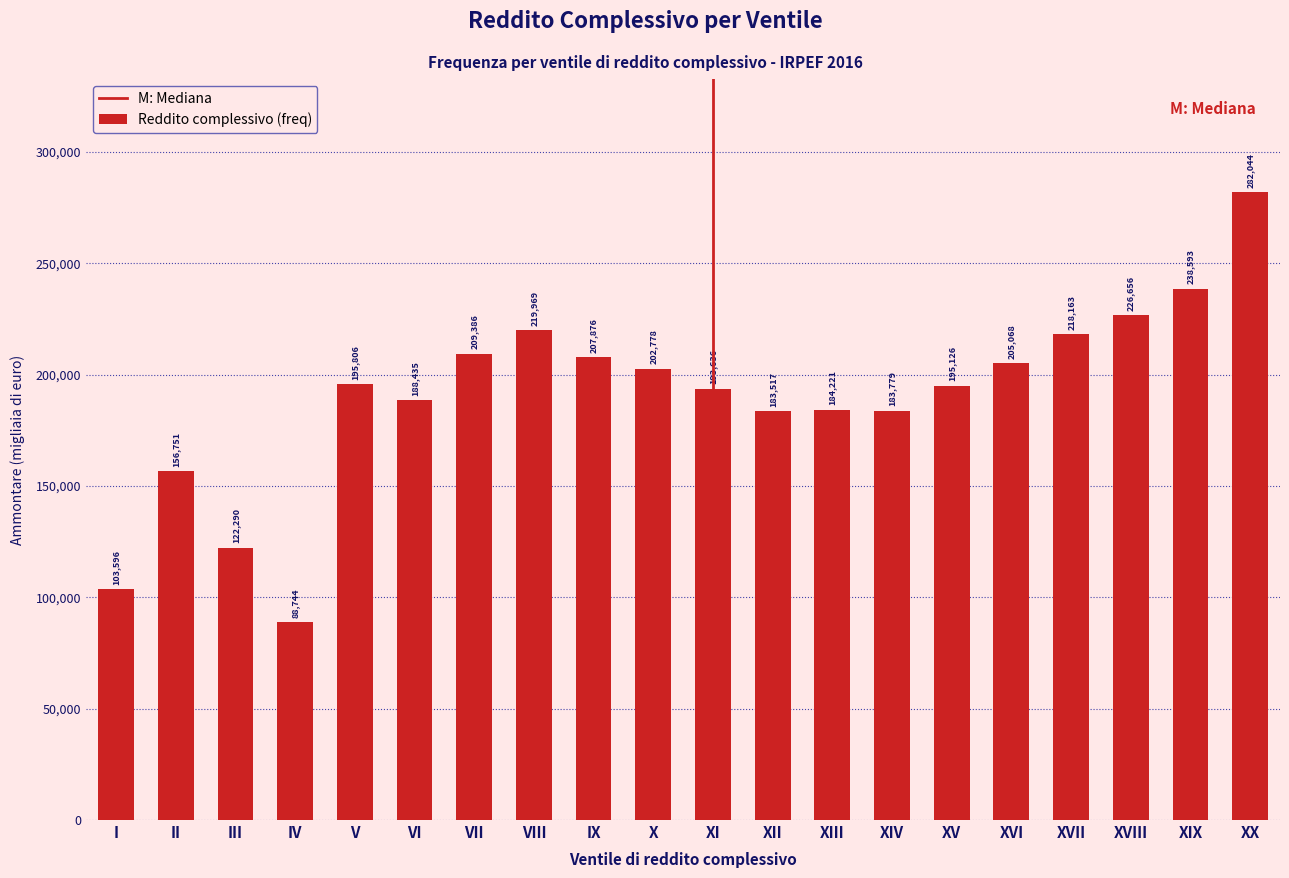

Reading left to right, extract all data points from this chart.

103596	156751	122290	88744	195806	188435	209386	219969	207876	202778	193636	183517	184221	183779	195126	205068	218163	226656	238593	282044